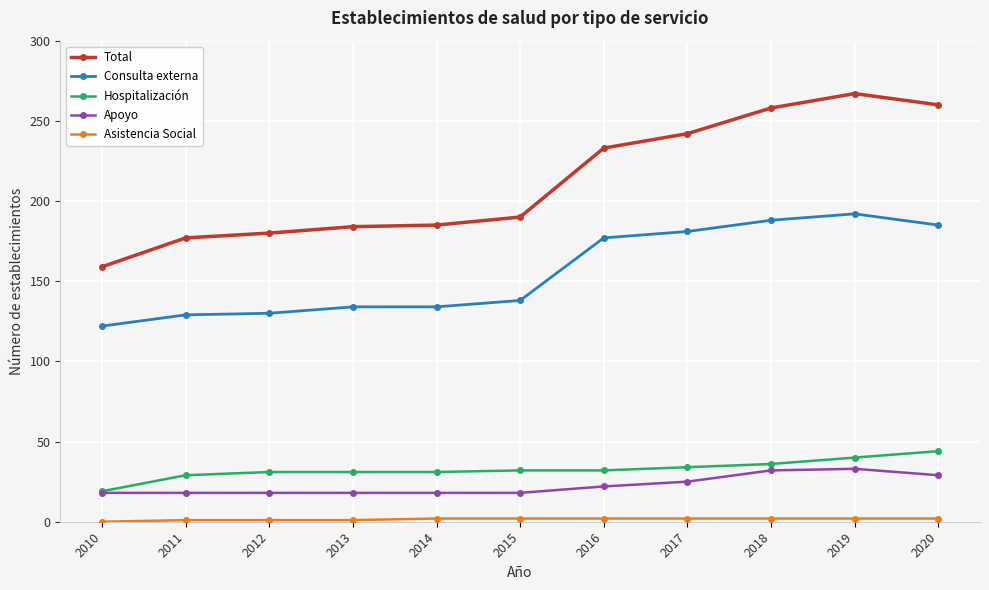

At which category does the chart reach its peak across all series?

2019